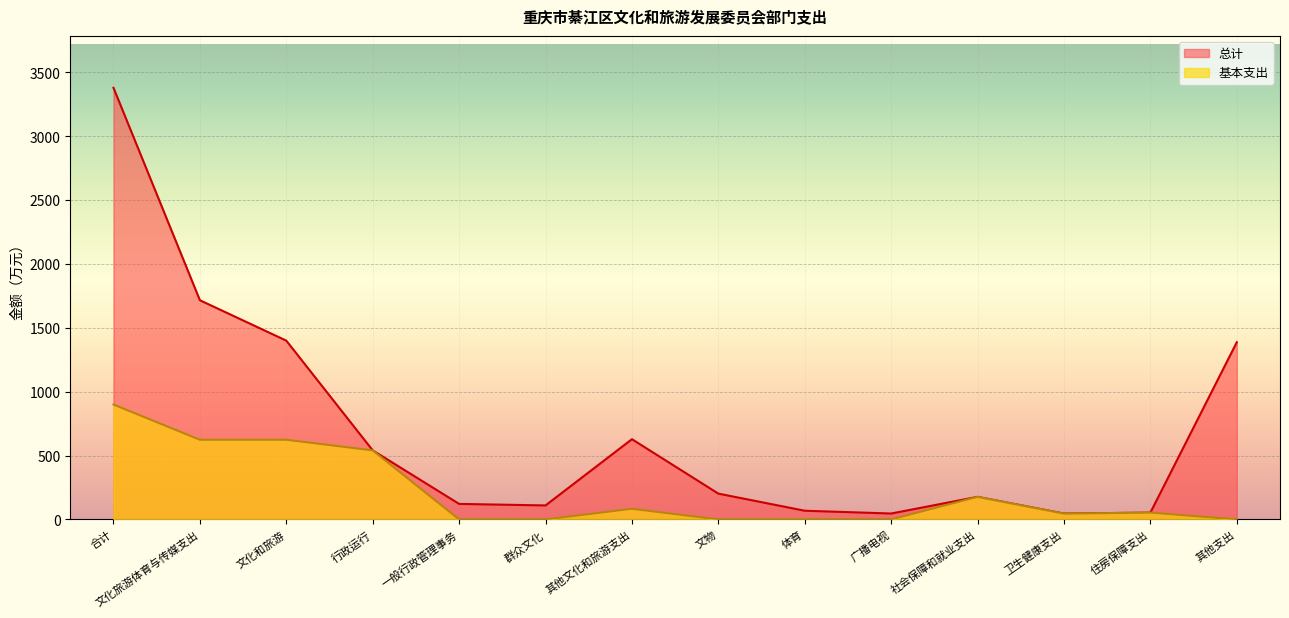

True or false: 基本支出 and 总计 intersect in this chart.

False